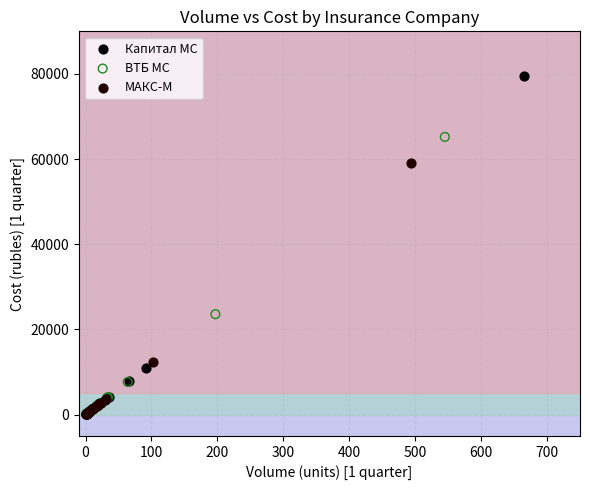

Which series has the widest spread of Y values?

Капитал МС